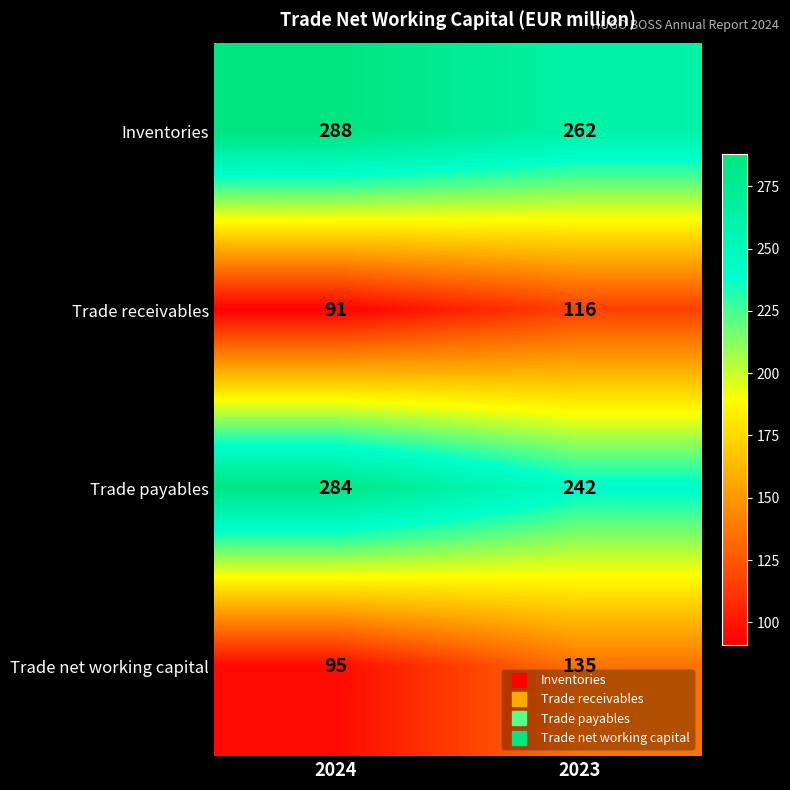

The value of Trade net working capital at 2024 is 145. True or false?

False